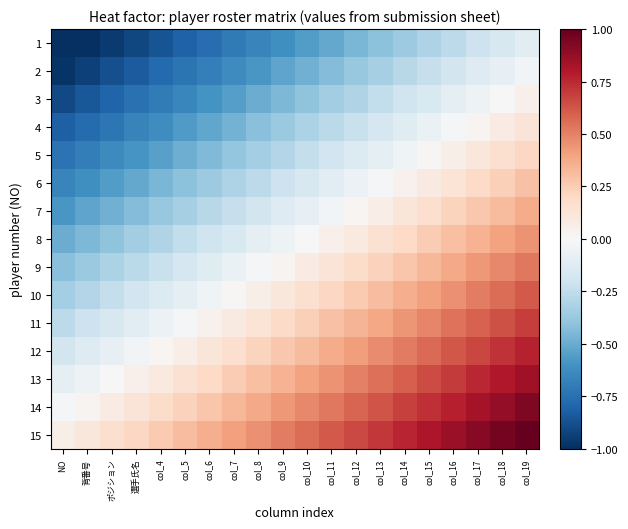

Reading left to right, list all the values displayed in this chart.

1: NO=-1.1	背番号=-1.0	ポジション=-1.0	選手氏名=-0.9	col_4=-0.9	col_5=-0.8	col_6=-0.8	col_7=-0.7	col_8=-0.7	col_9=-0.6	col_10=-0.6	col_11=-0.5	col_12=-0.5	col_13=-0.4	col_14=-0.4	col_15=-0.3	col_16=-0.3	col_17=-0.2	col_18=-0.2	col_19=-0.1
2: NO=-1.0	背番号=-0.9	ポジション=-0.9	選手氏名=-0.8	col_4=-0.8	col_5=-0.7	col_6=-0.7	col_7=-0.6	col_8=-0.6	col_9=-0.5	col_10=-0.5	col_11=-0.4	col_12=-0.4	col_13=-0.3	col_14=-0.3	col_15=-0.2	col_16=-0.2	col_17=-0.1	col_18=-0.1	col_19=-0.0
3: NO=-0.9	背番号=-0.9	ポジション=-0.8	選手氏名=-0.8	col_4=-0.7	col_5=-0.7	col_6=-0.6	col_7=-0.6	col_8=-0.5	col_9=-0.5	col_10=-0.4	col_11=-0.4	col_12=-0.3	col_13=-0.2	col_14=-0.2	col_15=-0.2	col_16=-0.1	col_17=-0.0	col_18=0.0	col_19=0.0
4: NO=-0.8	背番号=-0.8	ポジション=-0.7	選手氏名=-0.7	col_4=-0.6	col_5=-0.6	col_6=-0.5	col_7=-0.5	col_8=-0.4	col_9=-0.4	col_10=-0.3	col_11=-0.3	col_12=-0.2	col_13=-0.2	col_14=-0.1	col_15=-0.1	col_16=-0.0	col_17=0.0	col_18=0.1	col_19=0.1
5: NO=-0.7	背番号=-0.7	ポジション=-0.6	選手氏名=-0.6	col_4=-0.5	col_5=-0.5	col_6=-0.4	col_7=-0.4	col_8=-0.3	col_9=-0.3	col_10=-0.2	col_11=-0.2	col_12=-0.1	col_13=-0.1	col_14=-0.0	col_15=0.0	col_16=0.1	col_17=0.1	col_18=0.2	col_19=0.2
6: NO=-0.7	背番号=-0.6	ポジション=-0.6	選手氏名=-0.5	col_4=-0.5	col_5=-0.4	col_6=-0.4	col_7=-0.3	col_8=-0.3	col_9=-0.2	col_10=-0.2	col_11=-0.1	col_12=-0.1	col_13=-0.0	col_14=0.0	col_15=0.1	col_16=0.1	col_17=0.2	col_18=0.2	col_19=0.3
7: NO=-0.6	背番号=-0.5	ポジション=-0.5	選手氏名=-0.4	col_4=-0.4	col_5=-0.3	col_6=-0.3	col_7=-0.2	col_8=-0.2	col_9=-0.1	col_10=-0.1	col_11=-0.0	col_12=0.0	col_13=0.1	col_14=0.1	col_15=0.2	col_16=0.2	col_17=0.3	col_18=0.3	col_19=0.4
8: NO=-0.5	背番号=-0.5	ポジション=-0.4	選手氏名=-0.4	col_4=-0.3	col_5=-0.2	col_6=-0.2	col_7=-0.2	col_8=-0.1	col_9=-0.1	col_10=0.0	col_11=0.1	col_12=0.1	col_13=0.2	col_14=0.2	col_15=0.2	col_16=0.3	col_17=0.4	col_18=0.4	col_19=0.5
9: NO=-0.4	背番号=-0.4	ポジション=-0.3	選手氏名=-0.3	col_4=-0.2	col_5=-0.2	col_6=-0.1	col_7=-0.1	col_8=-0.0	col_9=0.0	col_10=0.1	col_11=0.1	col_12=0.2	col_13=0.2	col_14=0.3	col_15=0.3	col_16=0.4	col_17=0.4	col_18=0.5	col_19=0.5
10: NO=-0.3	背番号=-0.3	ポジション=-0.2	選手氏名=-0.2	col_4=-0.1	col_5=-0.1	col_6=-0.0	col_7=0.0	col_8=0.1	col_9=0.1	col_10=0.2	col_11=0.2	col_12=0.3	col_13=0.3	col_14=0.4	col_15=0.4	col_16=0.5	col_17=0.5	col_18=0.6	col_19=0.6
11: NO=-0.3	背番号=-0.2	ポジション=-0.2	選手氏名=-0.1	col_4=-0.1	col_5=-0.0	col_6=0.0	col_7=0.1	col_8=0.1	col_9=0.2	col_10=0.2	col_11=0.3	col_12=0.3	col_13=0.4	col_14=0.4	col_15=0.5	col_16=0.5	col_17=0.6	col_18=0.6	col_19=0.7
12: NO=-0.2	背番号=-0.1	ポジション=-0.1	選手氏名=-0.0	col_4=0.0	col_5=0.1	col_6=0.1	col_7=0.2	col_8=0.2	col_9=0.3	col_10=0.3	col_11=0.4	col_12=0.4	col_13=0.5	col_14=0.5	col_15=0.6	col_16=0.6	col_17=0.7	col_18=0.7	col_19=0.8
13: NO=-0.1	背番号=-0.0	ポジション=0.0	選手氏名=0.0	col_4=0.1	col_5=0.2	col_6=0.2	col_7=0.2	col_8=0.3	col_9=0.4	col_10=0.4	col_11=0.5	col_12=0.5	col_13=0.6	col_14=0.6	col_15=0.7	col_16=0.7	col_17=0.8	col_18=0.8	col_19=0.9
14: NO=-0.0	背番号=0.0	ポジション=0.1	選手氏名=0.1	col_4=0.2	col_5=0.2	col_6=0.3	col_7=0.3	col_8=0.4	col_9=0.4	col_10=0.5	col_11=0.5	col_12=0.6	col_13=0.6	col_14=0.7	col_15=0.7	col_16=0.8	col_17=0.8	col_18=0.9	col_19=0.9
15: NO=0.1	背番号=0.1	ポジション=0.2	選手氏名=0.2	col_4=0.3	col_5=0.3	col_6=0.4	col_7=0.4	col_8=0.5	col_9=0.5	col_10=0.6	col_11=0.6	col_12=0.7	col_13=0.7	col_14=0.8	col_15=0.8	col_16=0.9	col_17=0.9	col_18=1.0	col_19=1.0